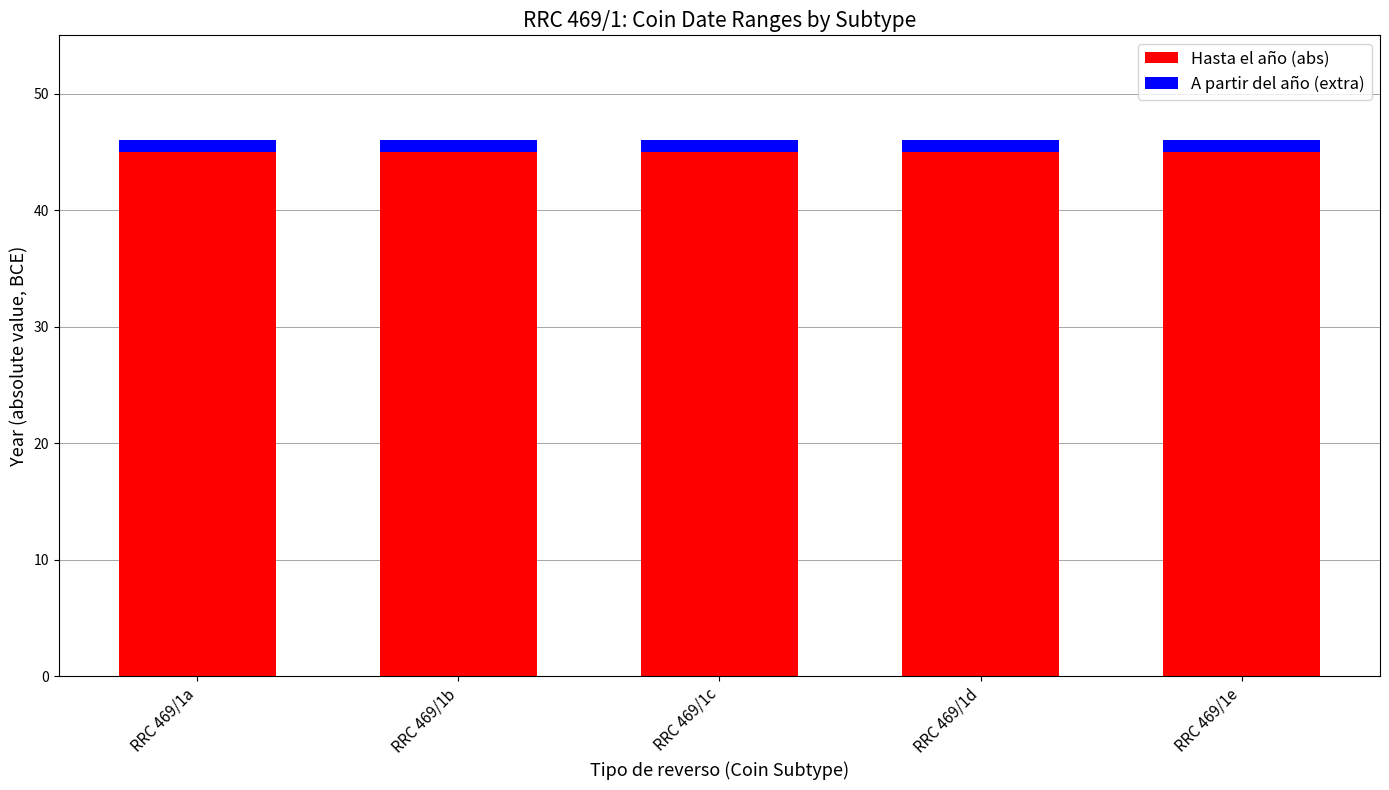

What is the sum of all Hasta el año (abs) values?

225